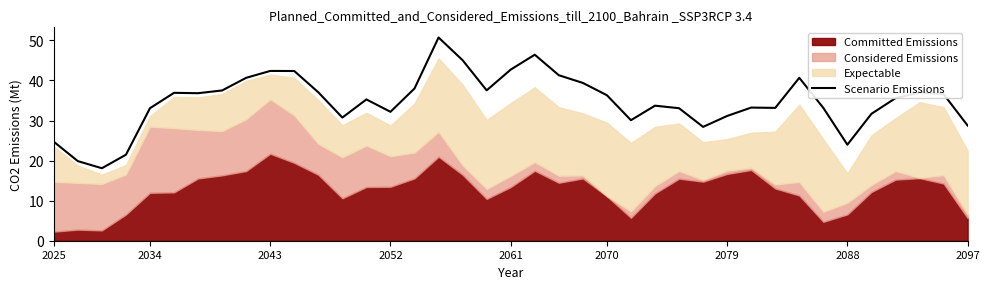

True or false: Scenario Emissions has a value of 39.3 at 2088.

False